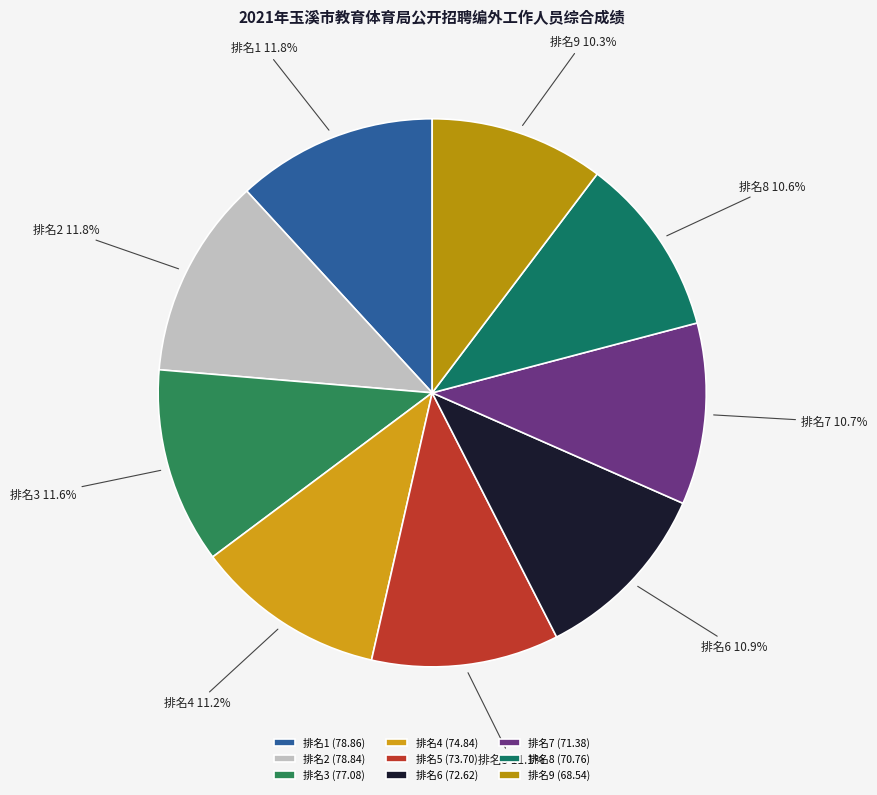

What is the ratio of the value at 排名6 to the value at 排名5?

1.0